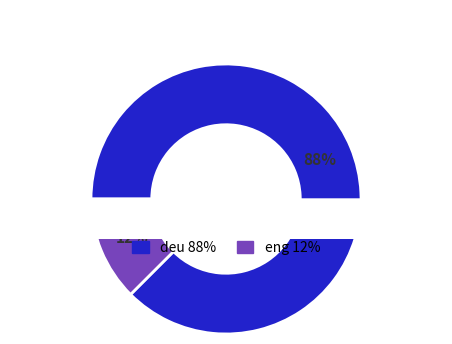

How many segments does this pie chart have?

2